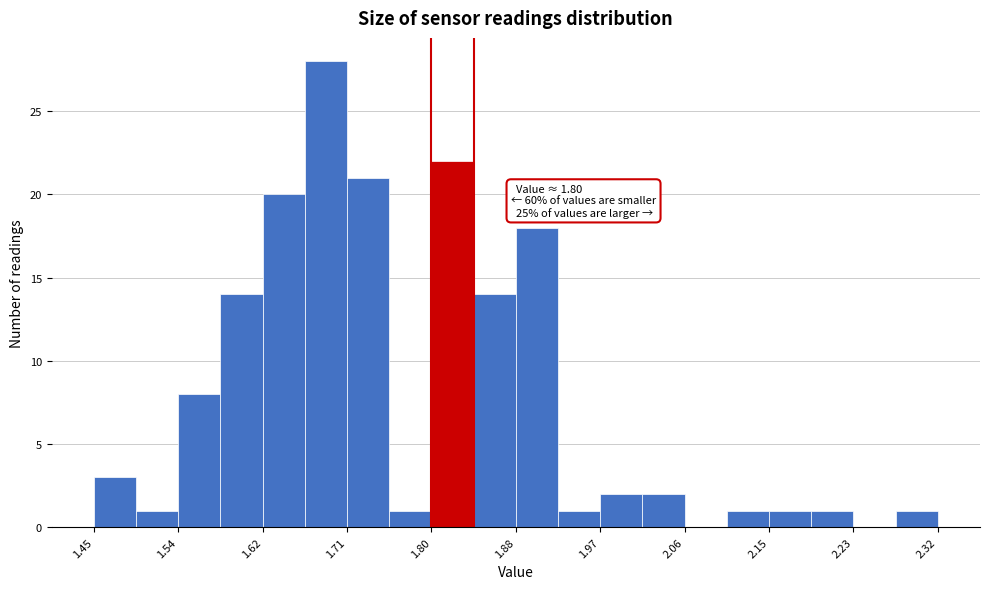

Over which range of the x-axis is the bar tallest?

1.67 to 1.71